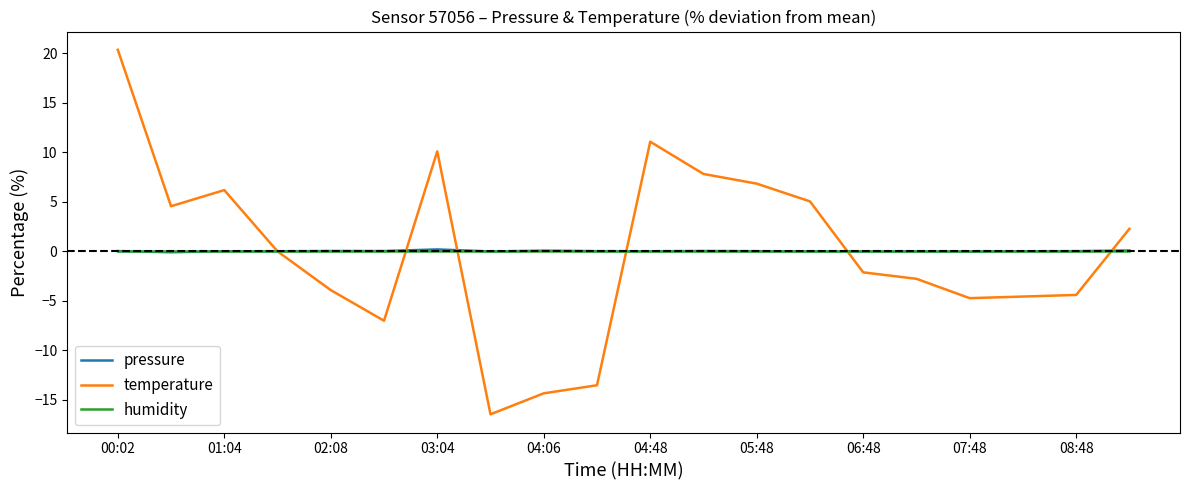

How many lines are shown in the chart?

3